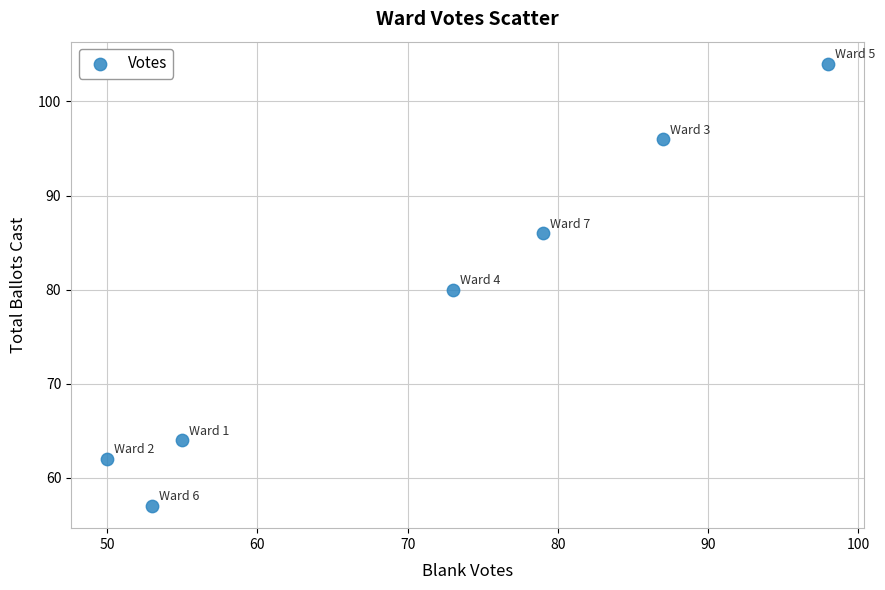

What is the average Y value?

78